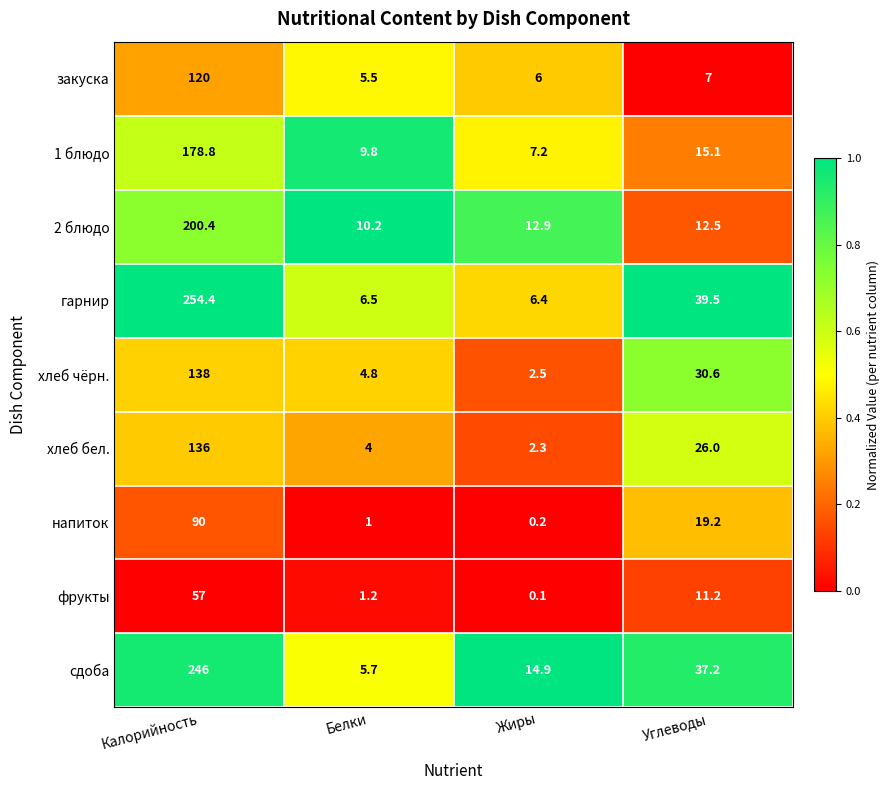

What is the sum of the сдоба values at Углеводы and Жиры?

52.1